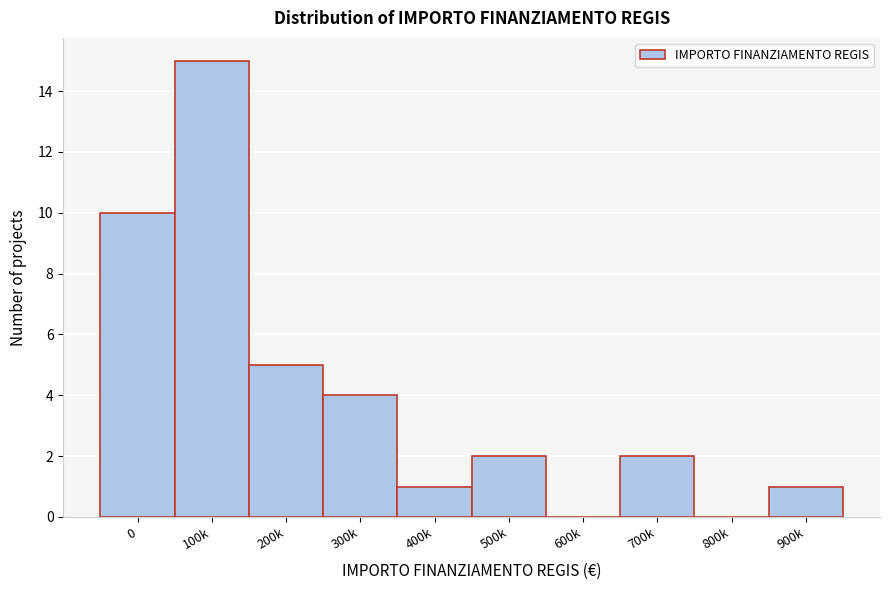

Reading left to right, what are all the values shown in this chart?

0=10	100k=15	200k=5	300k=4	400k=1	500k=2	600k=0	700k=2	800k=0	900k=1